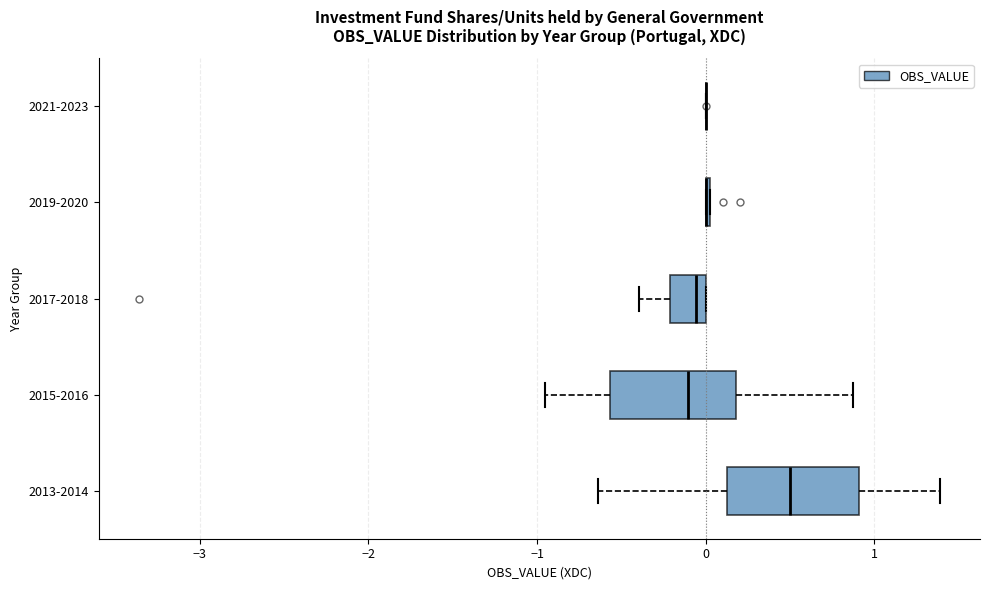

Reading bottom to top, read every box against the x-axis: the position of its median line, the range the box covers, and the ends of its whiskers. The values are not printed on the chart, so give them approximately, as read against the axis.

2013-2014: median 0.5, box 0.1 to 0.9, whiskers -0.6 to 1.4
2015-2016: median -0.1, box -0.6 to 0.2, whiskers -1.0 to 0.9
2017-2018: median -0.1, box -0.2 to 0.0, whiskers -0.4 to 0.0
2019-2020: box collapsed to a line at 0.0, whiskers 0.0 to 0.0
2021-2023: box collapsed to a line at 0.0, whiskers 0.0 to 0.0